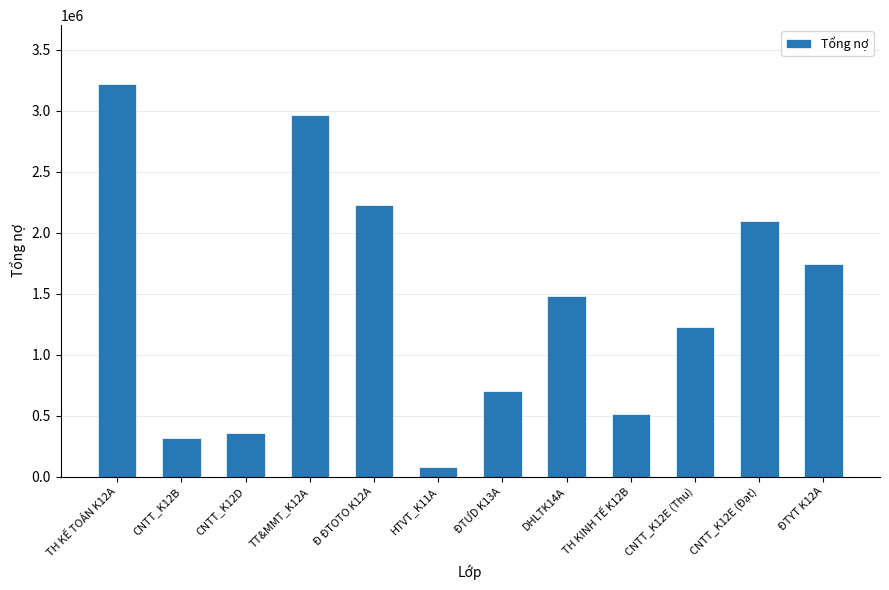

What is the difference between the maximum and minimum values?

3140000